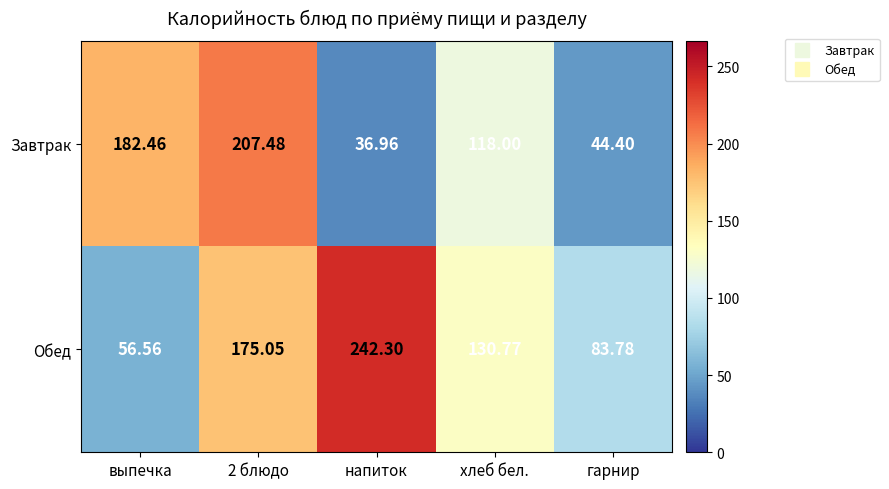

How many values in the Обед series exceed 130?

3